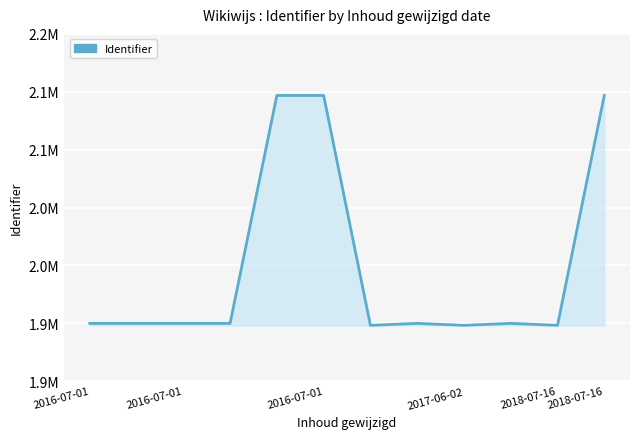

Which category has the highest value across all series?

2016-07-01